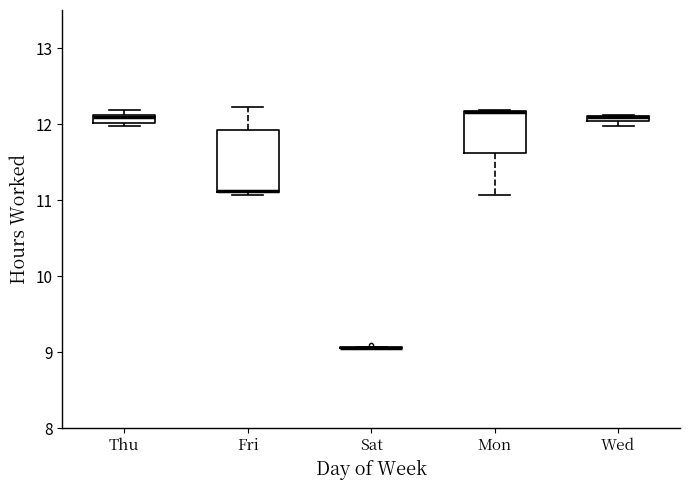

Which box is the tallest, from its lower edge to its upper edge?

Fri